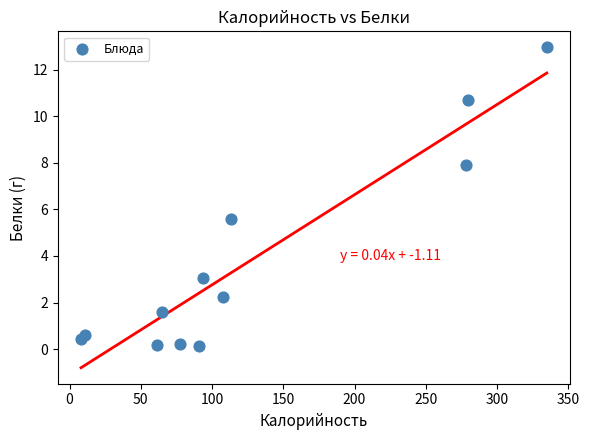

What Y value in the scatter plot is closest to 6?

5.6